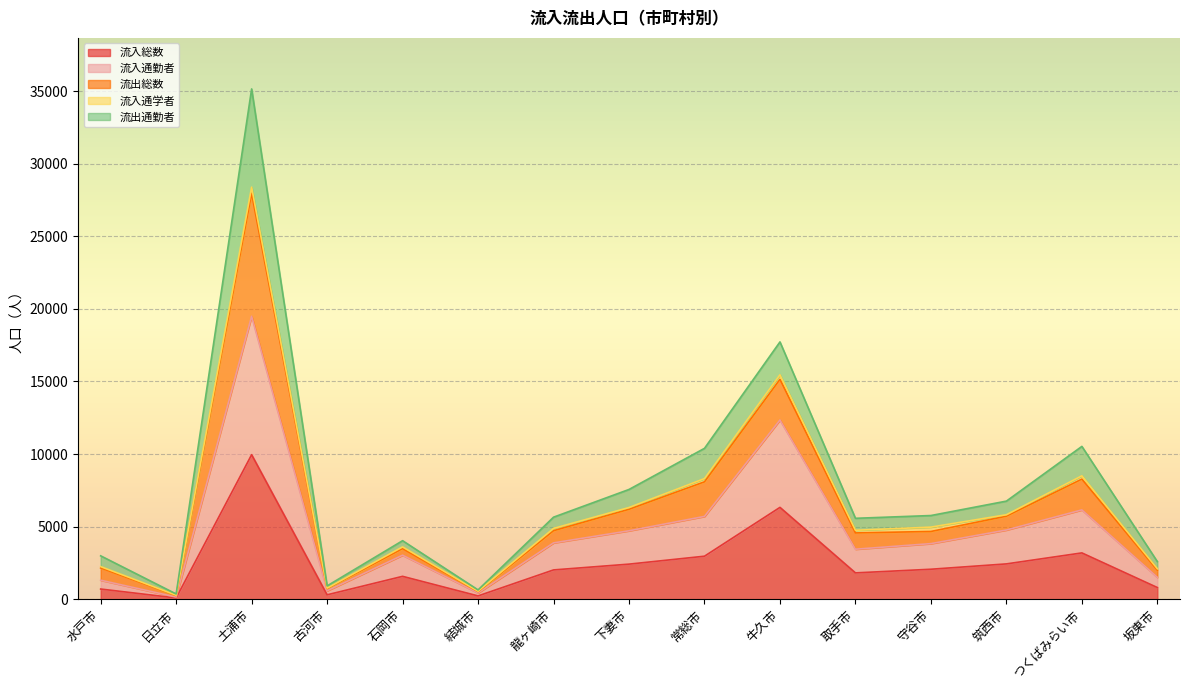

True or false: 流入通勤者 has a value of 690 at 結城市.

False